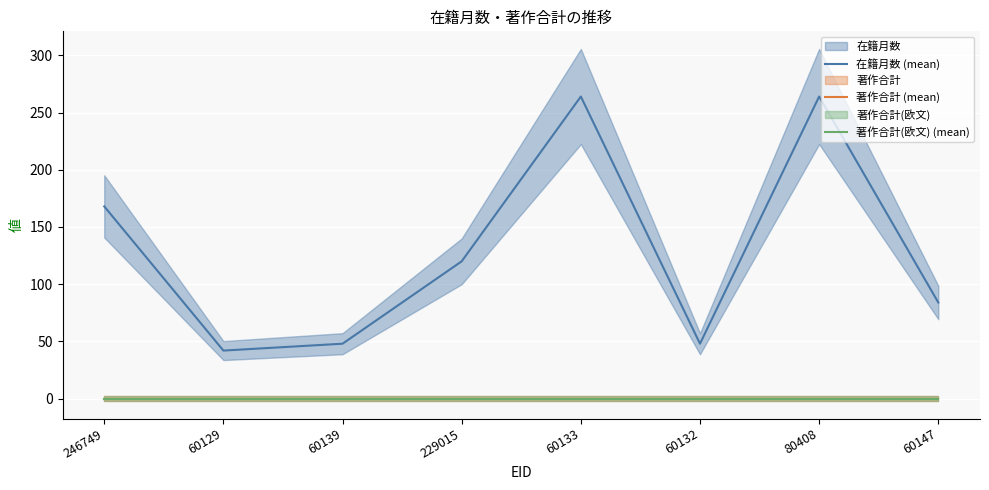

What are all the series names shown in the legend?

在籍月数 (mean), 著作合計 (mean), 著作合計(欧文) (mean)